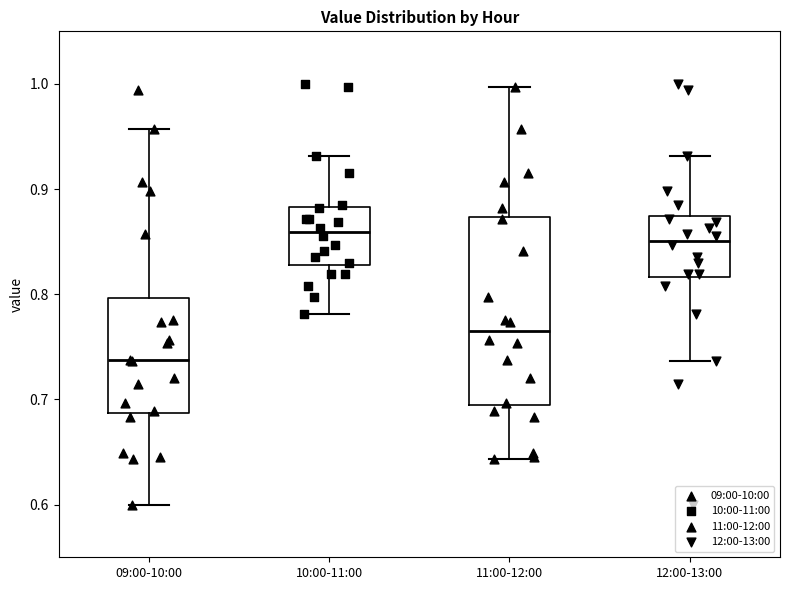

Where does the upper whisker of the box for 11:00-12:00 end on the y-axis? The values are not printed on the chart, so give them approximately, as read against the axis.

1.00